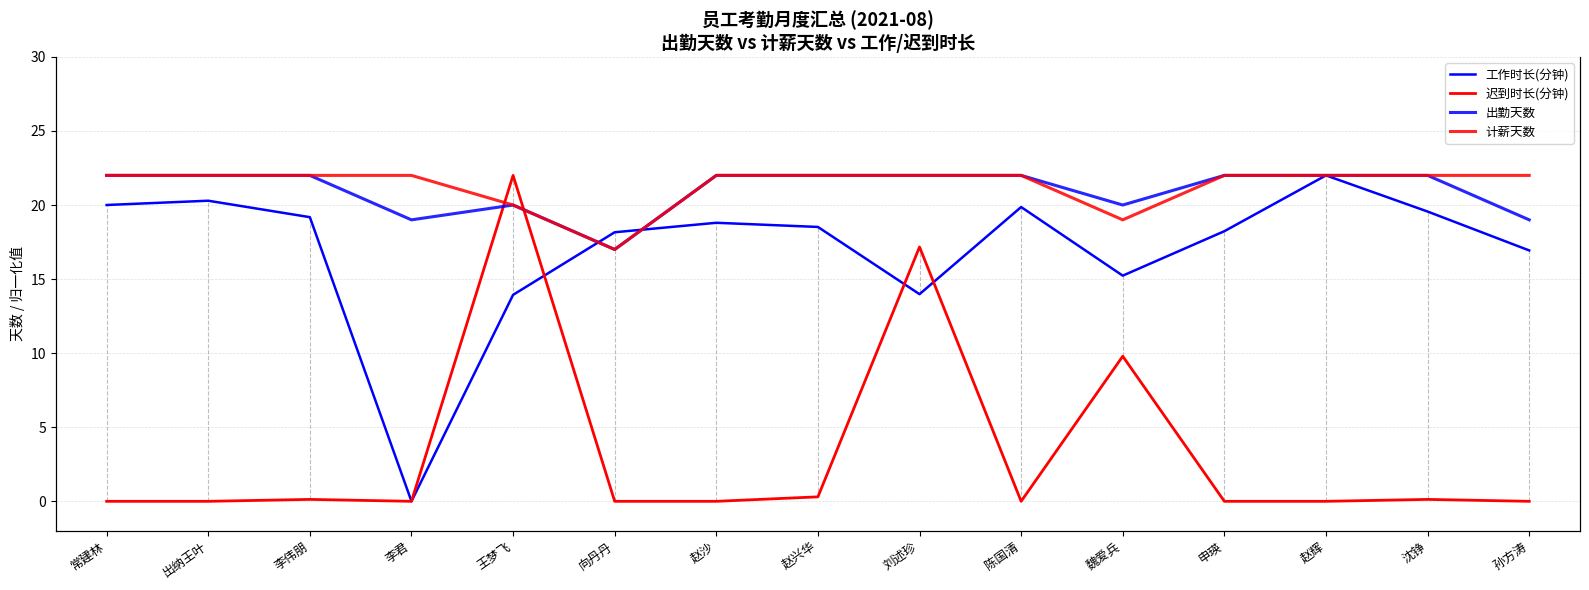

At which category does 计薪天数 reach its first local valley?

向丹丹